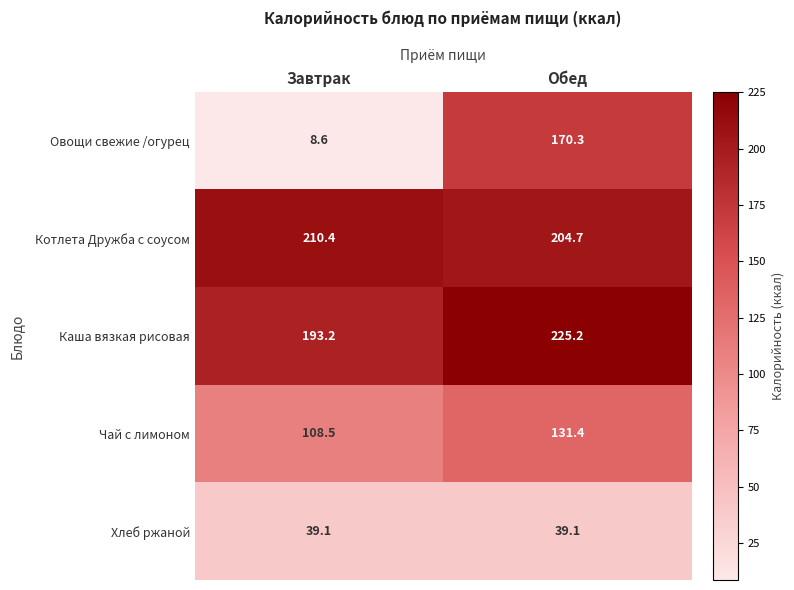

Which series has the largest total across all categories?

Каша вязкая рисовая